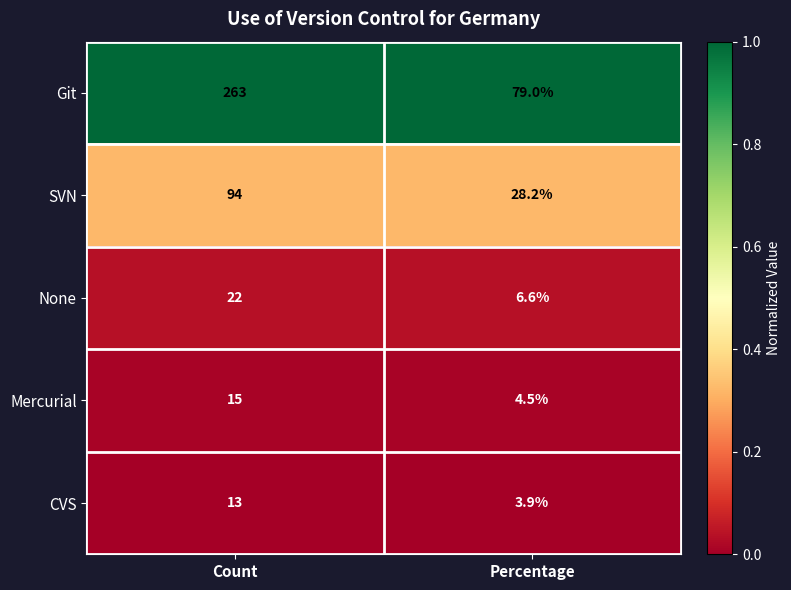

Read the CVS value at Percentage.

3.9